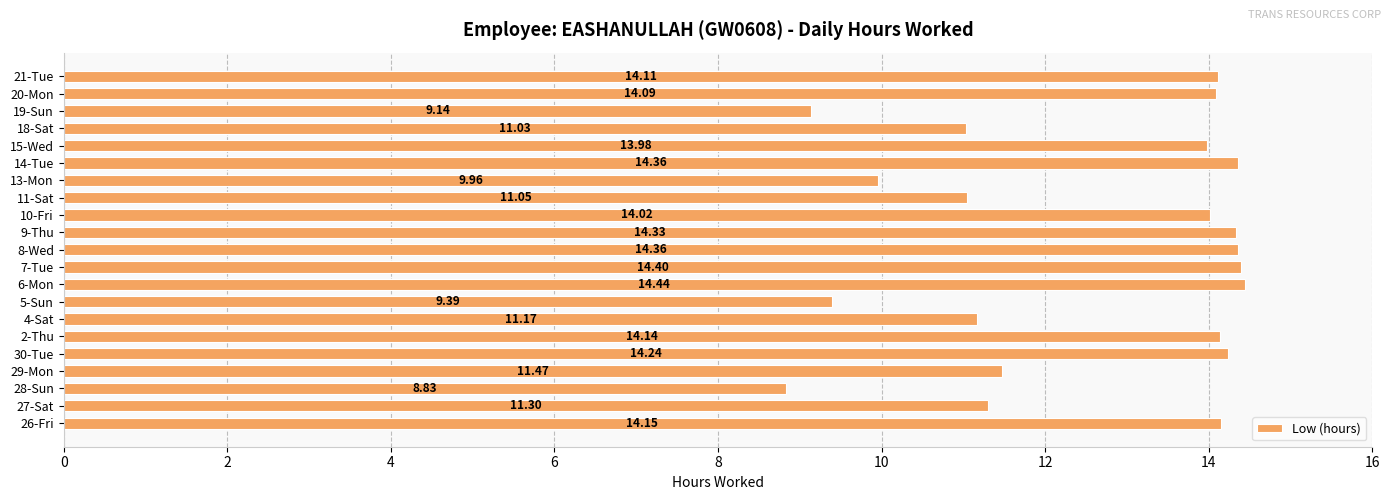

At which category does the chart reach its minimum across all series?

28-Sun